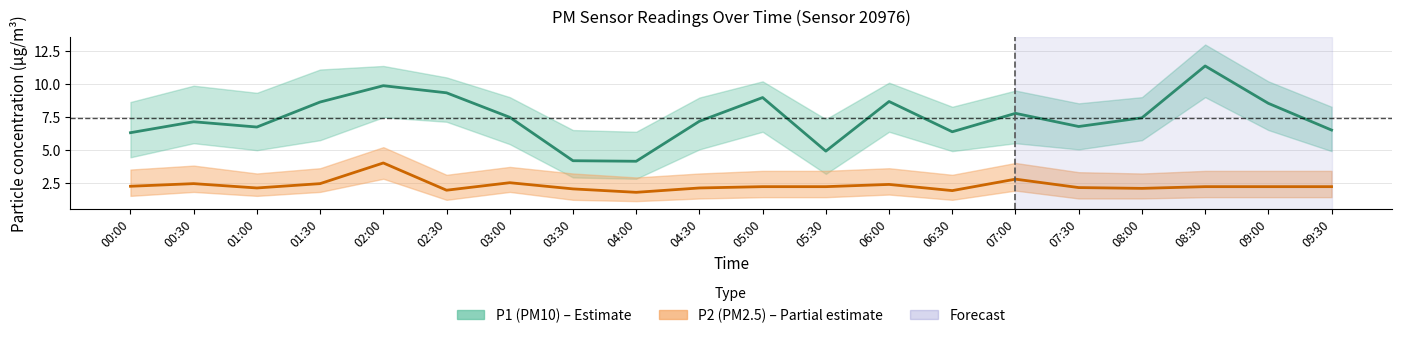

Which series changed the most between 04:00 and 08:00?

P1 (PM10)